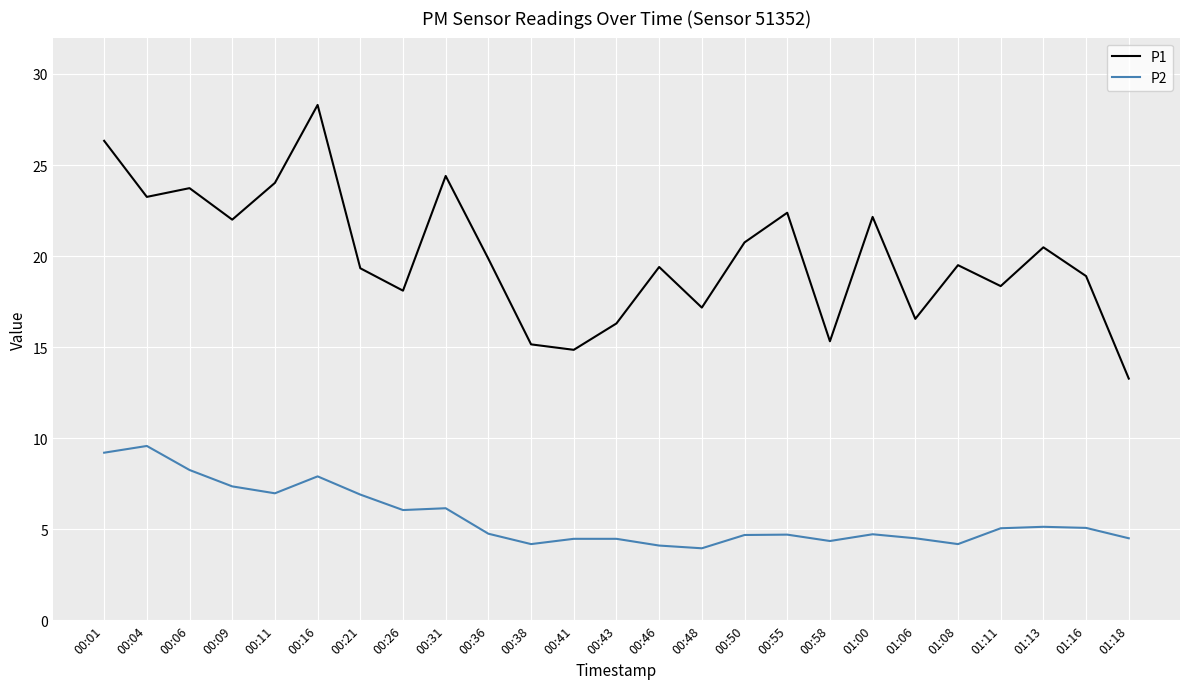

Which series has the largest range (max minus min)?

P1